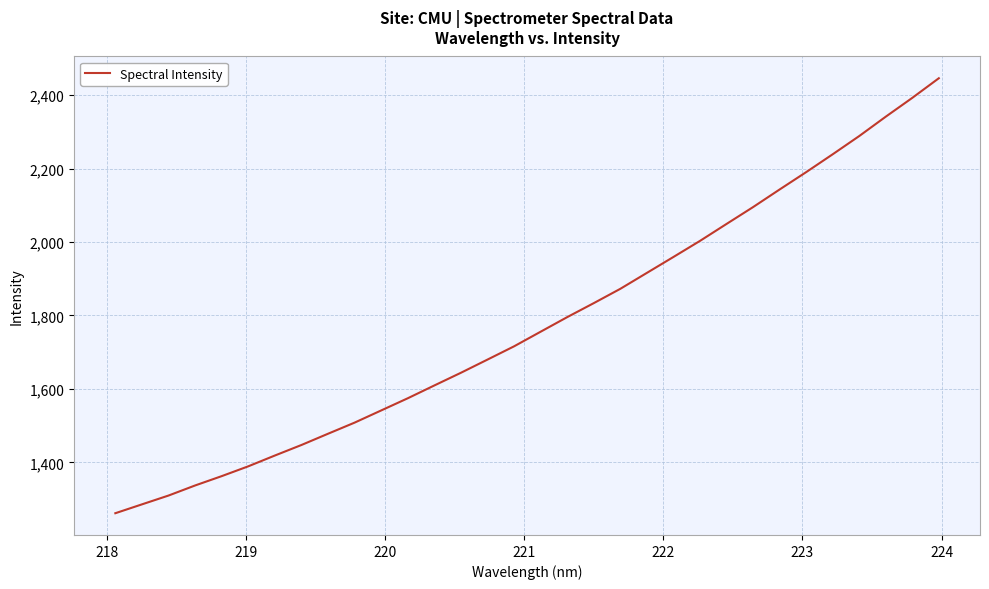

What is the smallest value displayed?

1261.7